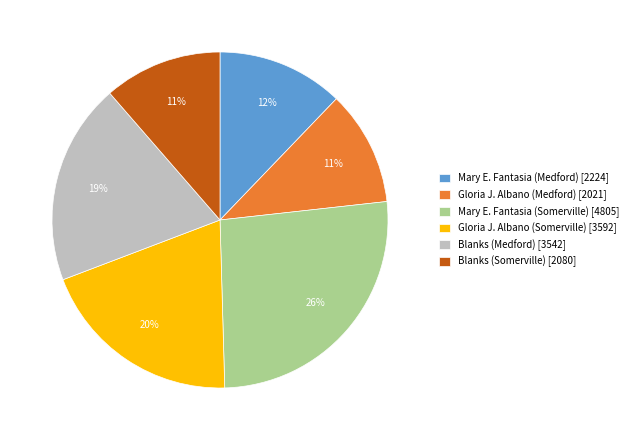

True or false: Mary E. Fantasia (Somerville) accounts for 26% of the total.

True